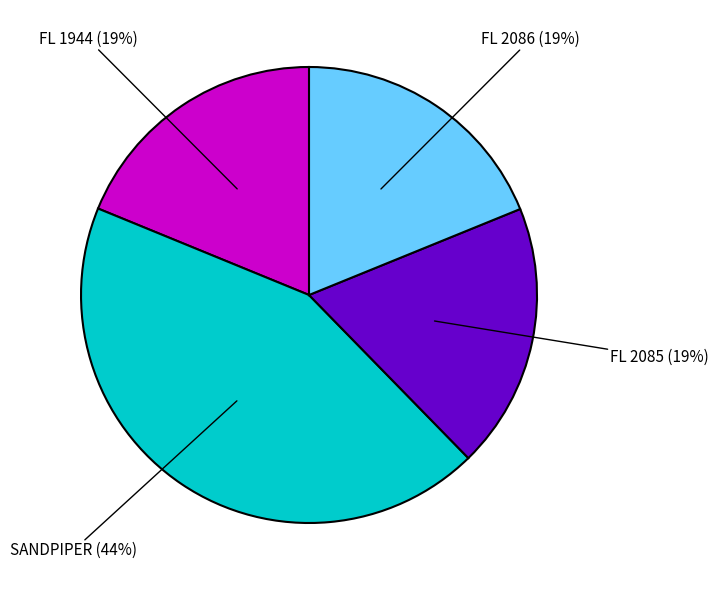

Which category has the biggest portion of the pie?

SANDPIPER